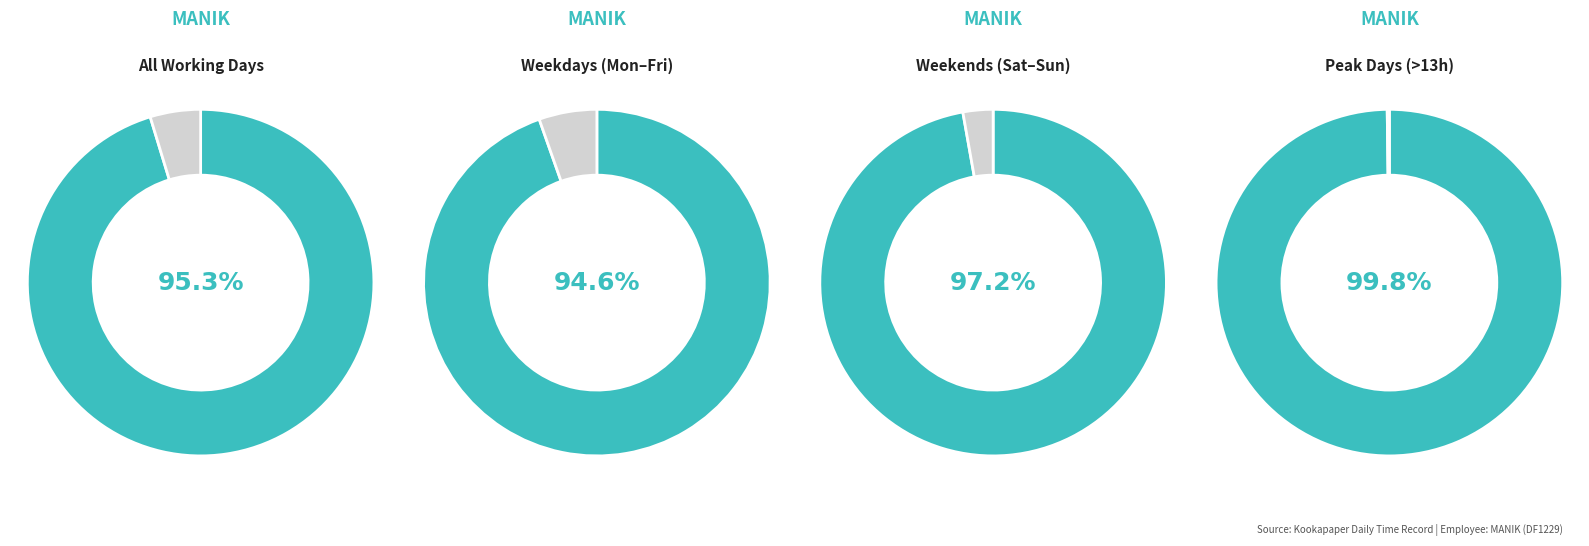

The Mon slice represents 18% of the pie. True or false?

False